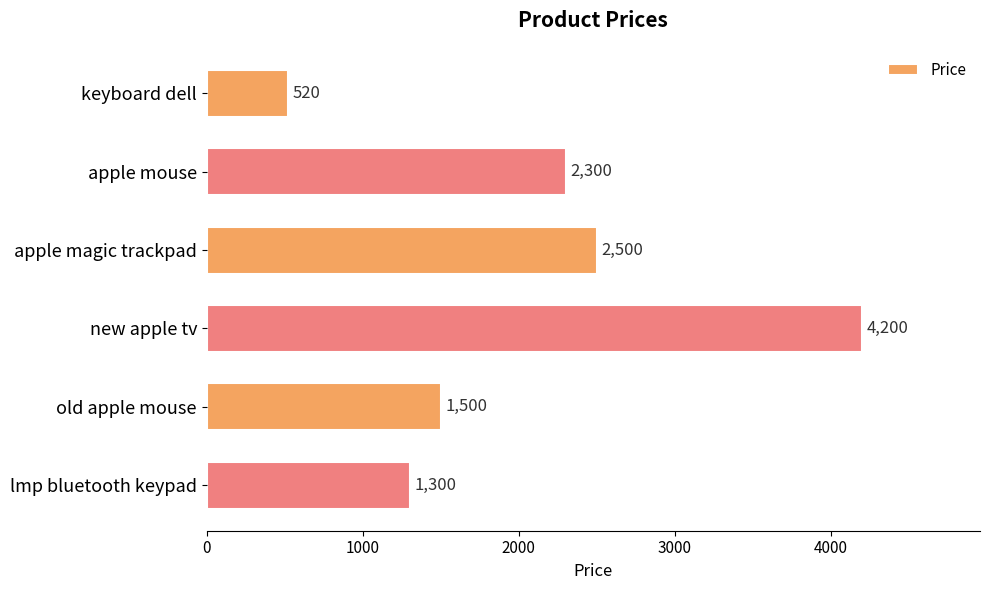

Where is the data nearest to the value 2360?

apple mouse